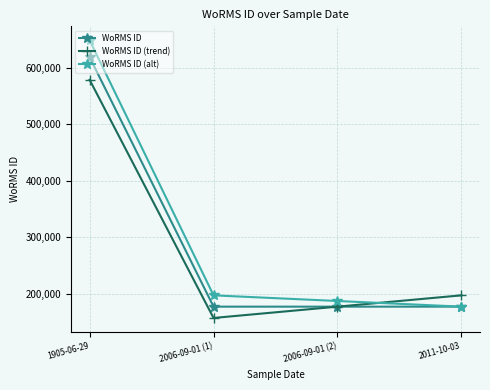

Reading left to right, extract all data points from this chart.

WoRMS ID: 618741	177595	177595	177595
WoRMS ID (trend): 578741	157595	177595	197595
WoRMS ID (alt): 648741	197595	187595	177595